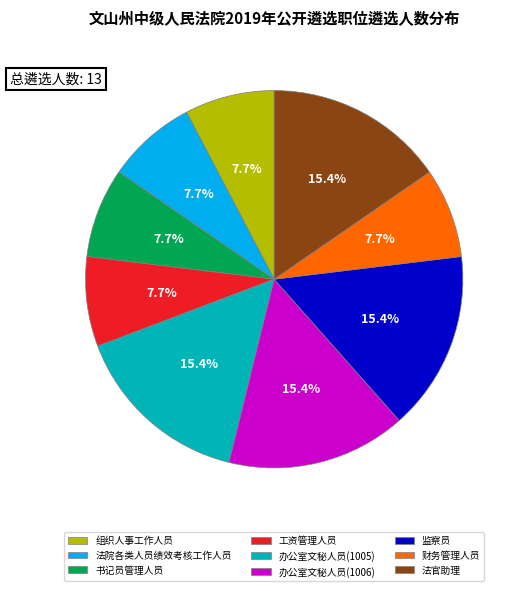

How much of the chart is everything except 法院各类人员绩效考核工作人员?

92.3%